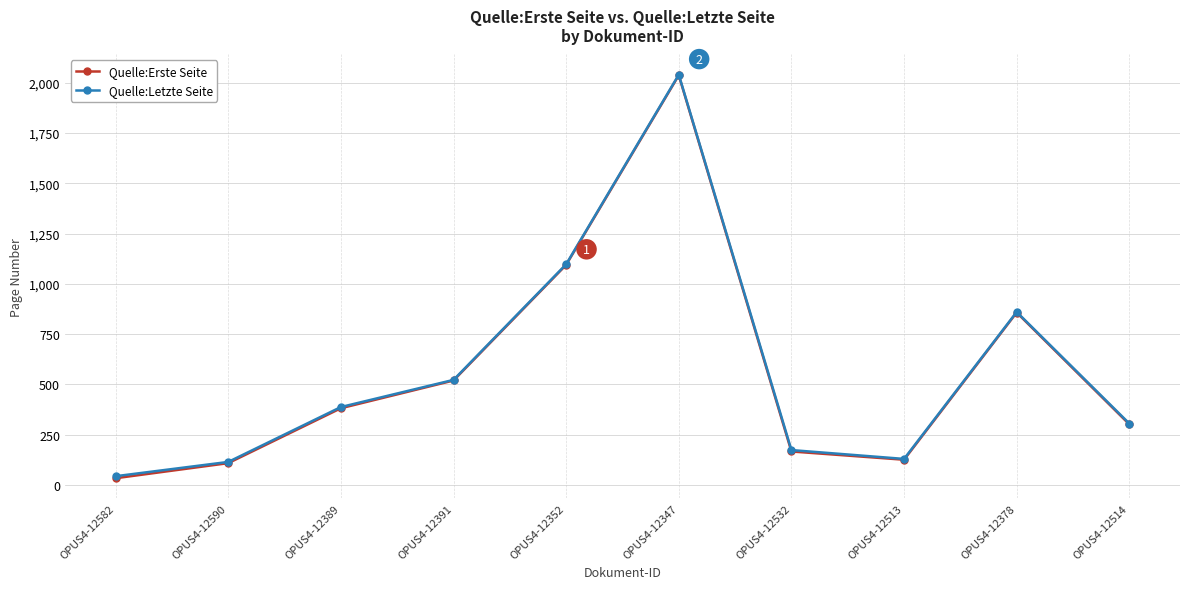

What is the difference between the maximum and second lowest values in the Quelle:Erste Seite series?

1929